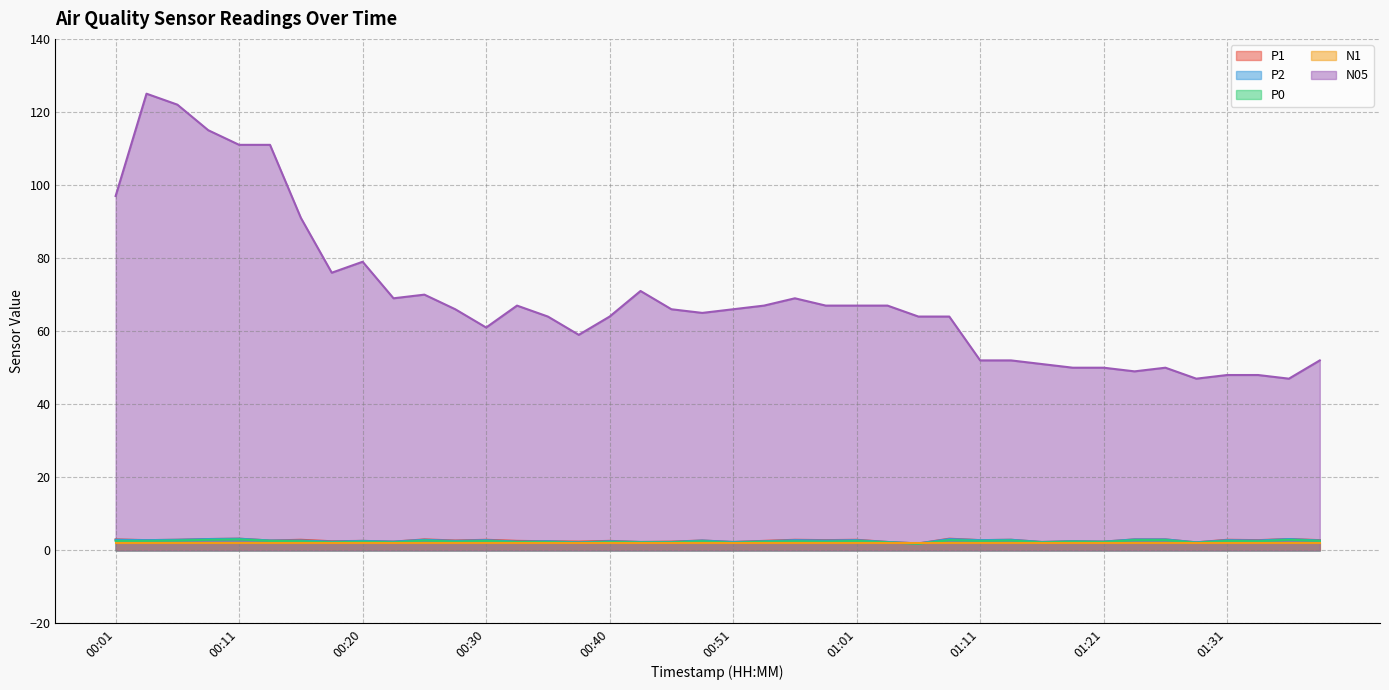

Which series has the widest spread of values?

N05